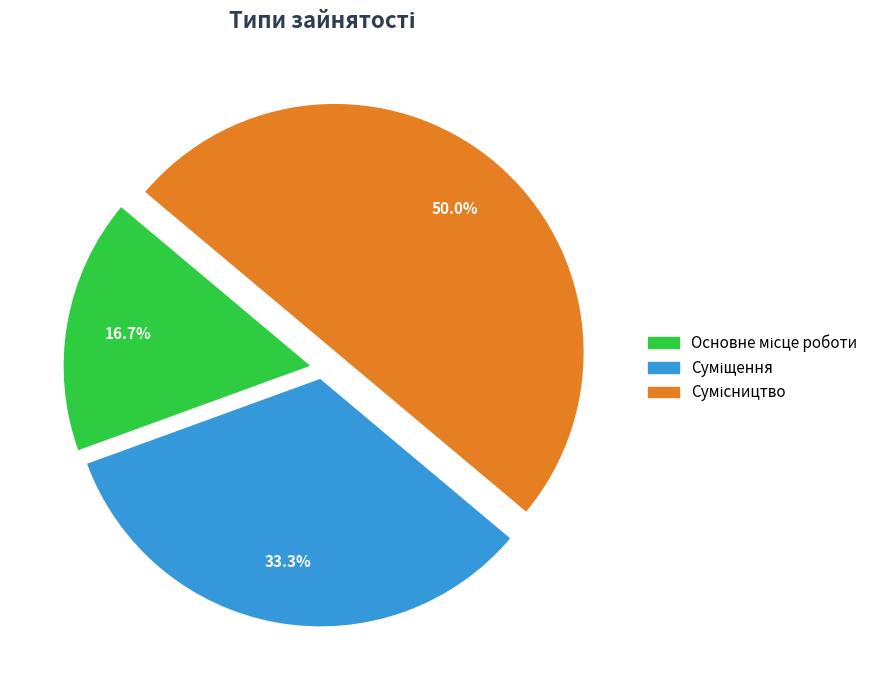

Rank the categories by value from lowest to highest.

Основне місце роботи, Суміщення, Сумісництво